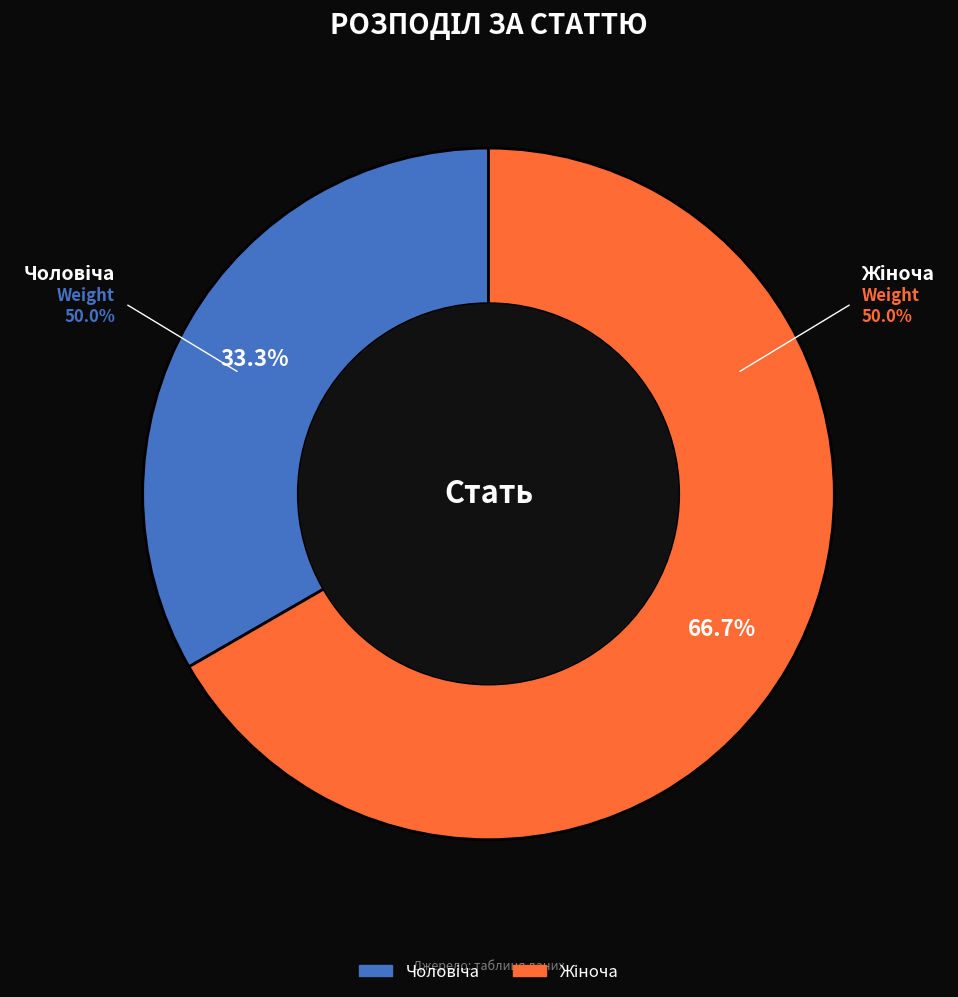

Count the number of slices in the pie.

2